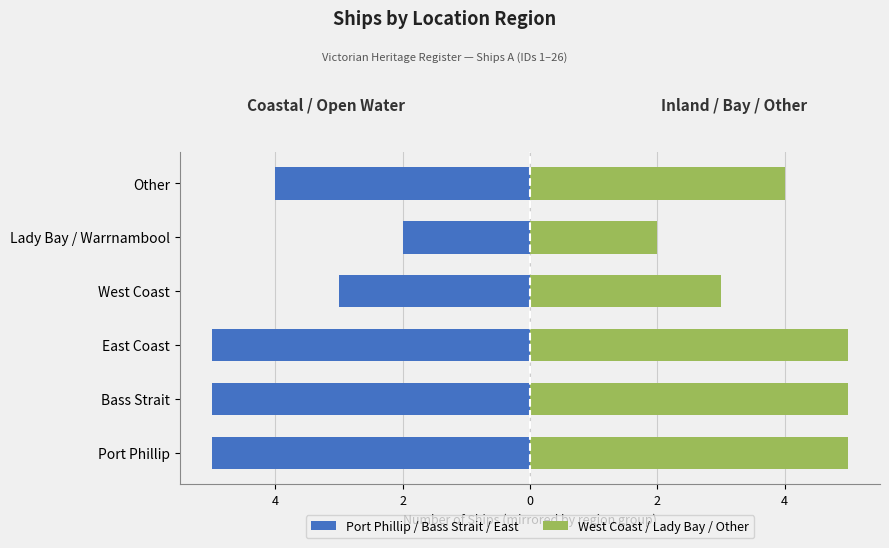

How many bars are there in each group?

2